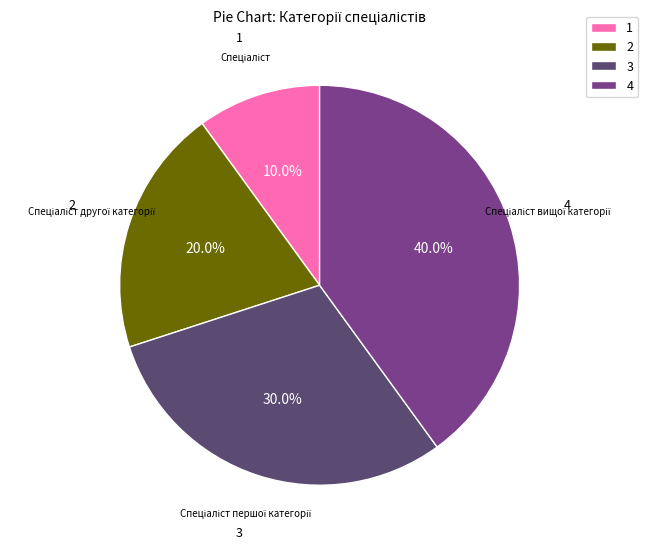

Is there any slice that represents more than half of the pie?

No